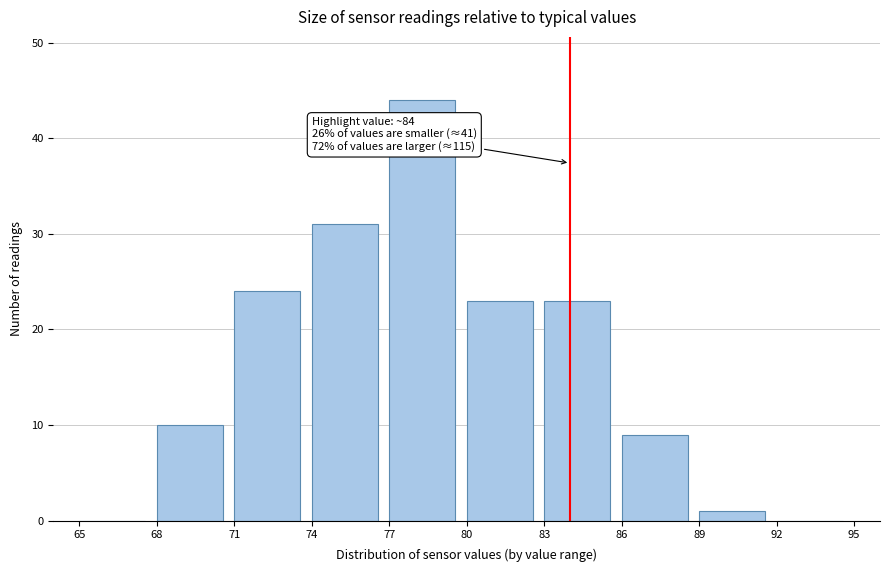

Over which range of the x-axis is the bar tallest?

77 to 80